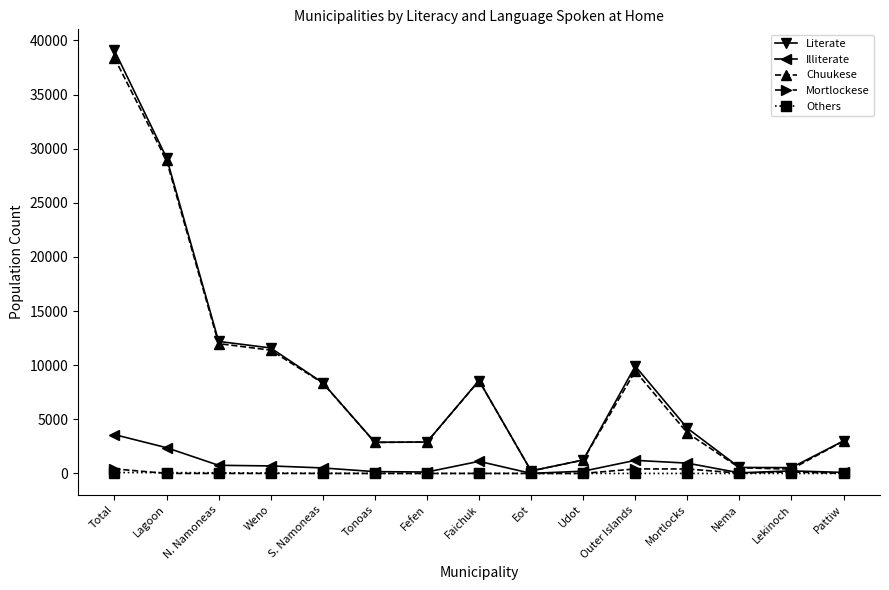

Which category has the highest value across all series?

Total